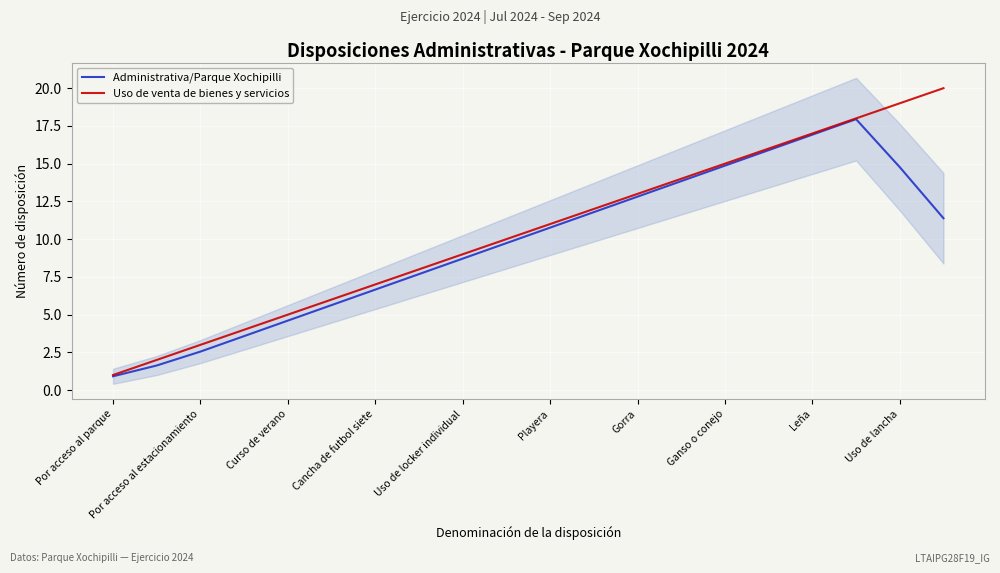

At how many categories does at least one series exceed 19?

1